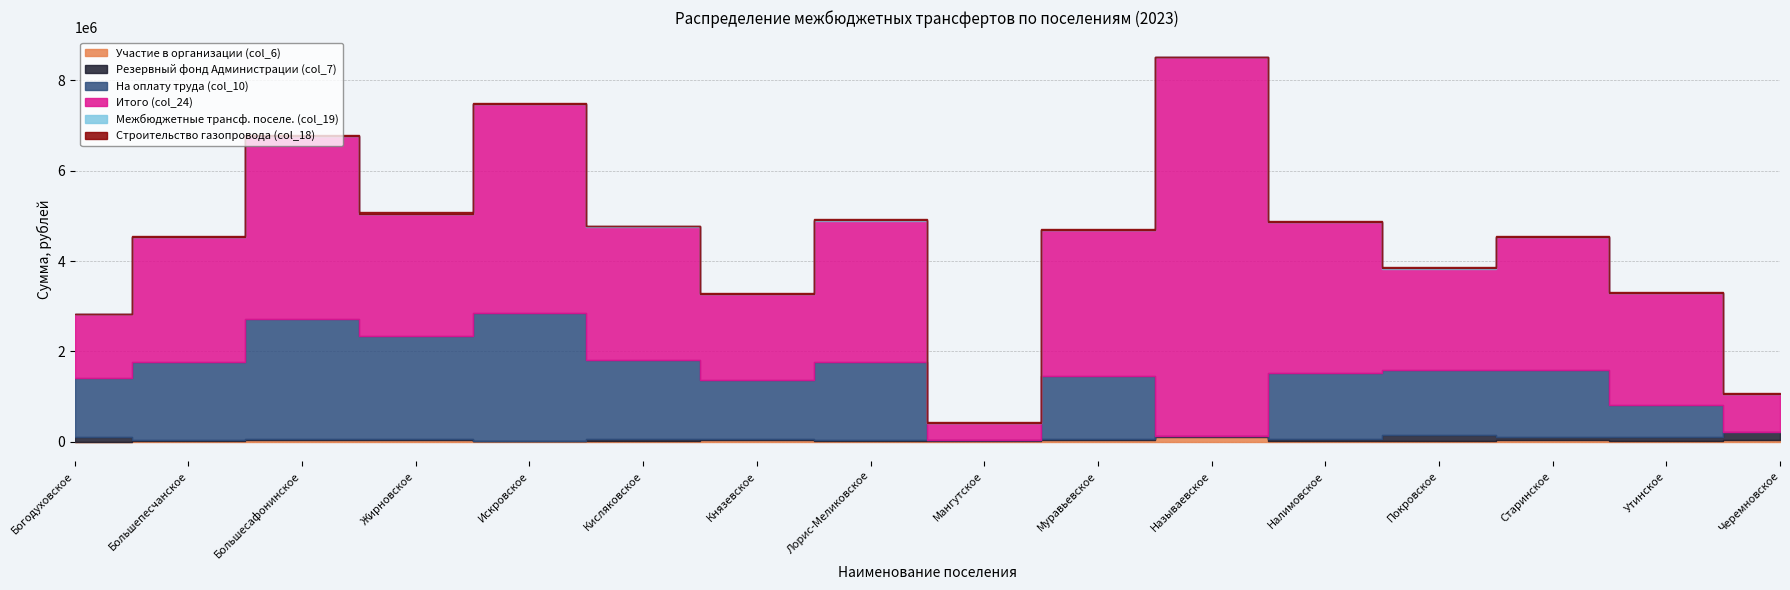

Does the chart have visible grid lines?

Yes